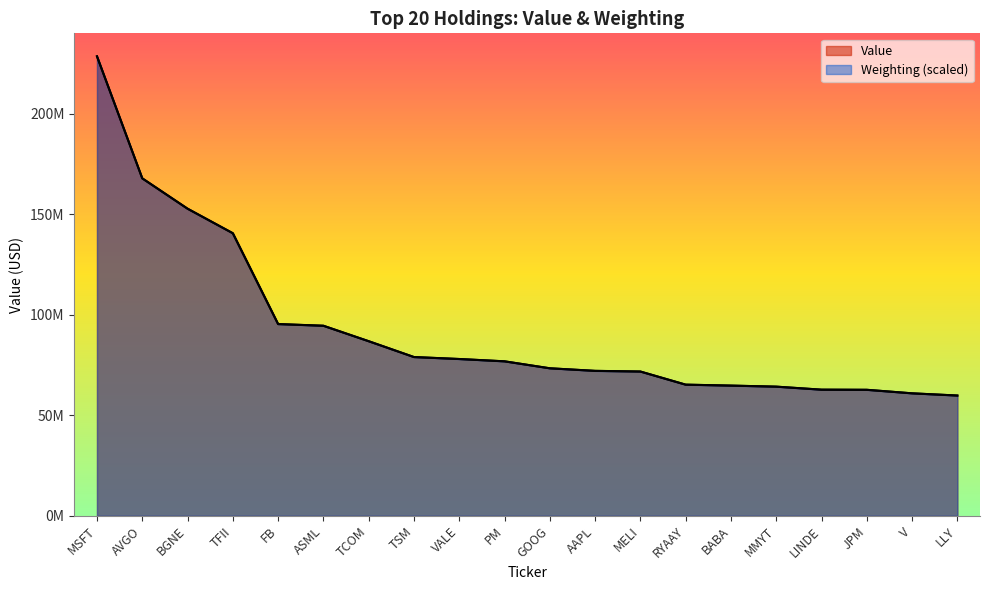

Reading left to right, transcribe all the data shown in this chart.

Value: MSFT=228542692.0	AVGO=167846929.0	BGNE=152751180.0	TFII=140541810.0	FB=95382121.0	ASML=94541739.0	TCOM=86834322.0	TSM=78958035.0	VALE=77996857.0	PM=76840659.0	GOOG=73361736.0	AAPL=72104235.0	MELI=71758204.0	RYAAY=65225480.0	BABA=64750629.0	MMYT=64231980.0	LINDE=62746560.0	JPM=62659662.0	V=60923669.0	LLY=59829299.0
Weighting: MSFT=228542692.0	AVGO=167845009.7	BGNE=152761922.7	TFII=140549319.4	FB=95352249.0	ASML=94517199.2	TCOM=86845179.1	TSM=78964396.7	VALE=77972775.0	PM=76824581.6	GOOG=73380001.1	AAPL=72075235.8	MELI=71762092.1	RYAAY=65238265.6	BABA=64768550.1	MMYT=64246643.9	LINDE=62733116.2	JPM=62680925.6	V=60906444.8	LLY=59810441.9